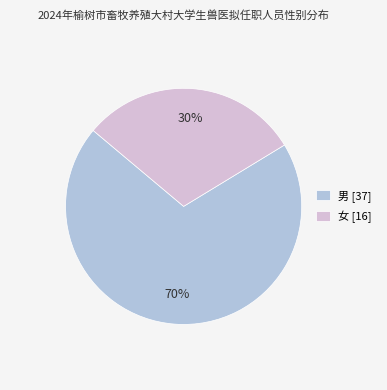

To the nearest percent, what is the difference between the 男 and 女 slice percentages?

40%